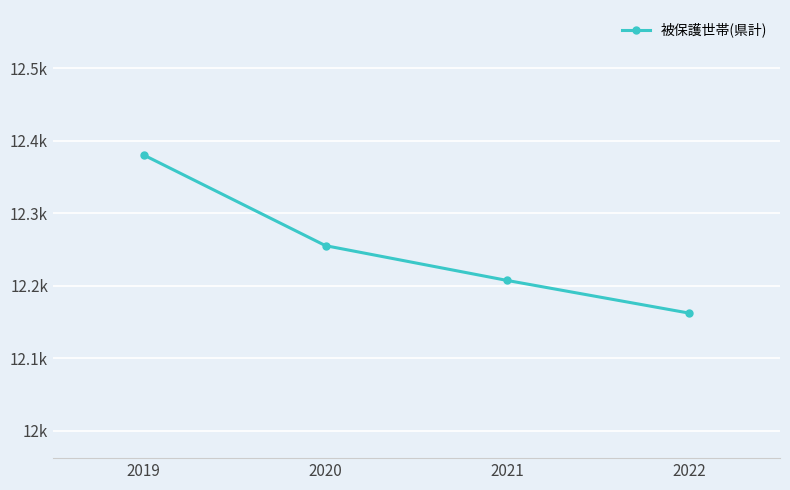

True or false: the data shows 7062 at 2019.

False